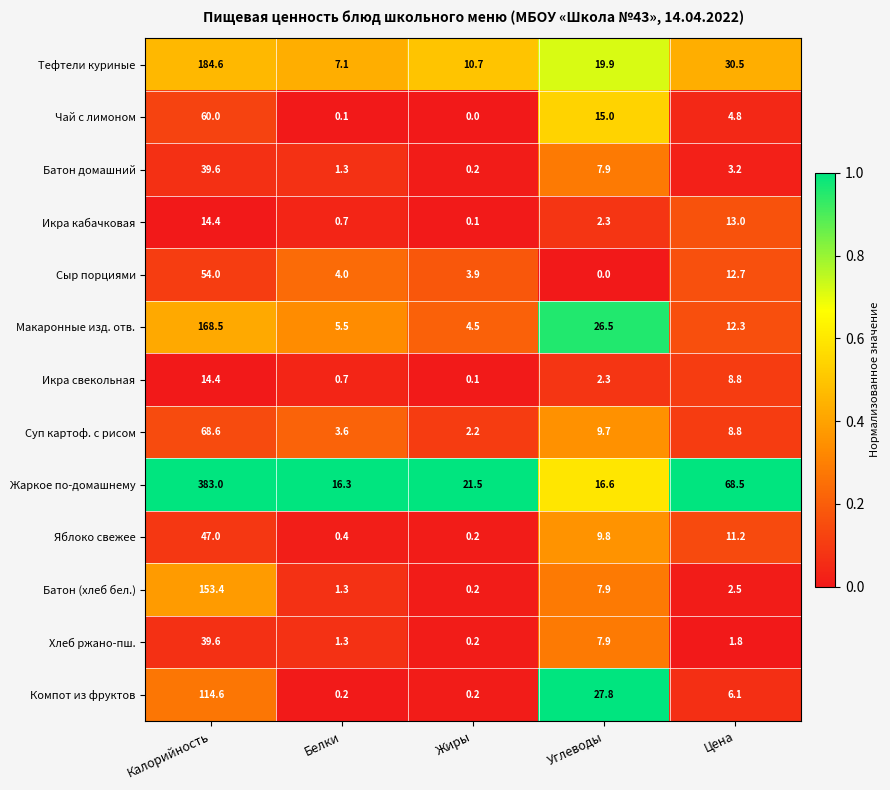

At which category is the sum across all series the highest?

Калорийность